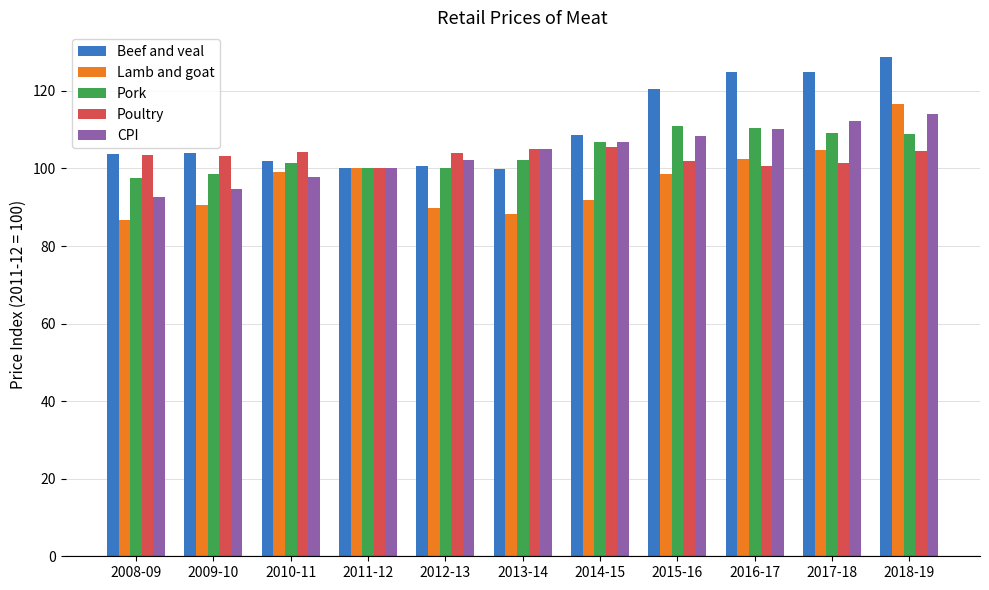

True or false: Pork has a value of 31.1 at 2015-16.

False